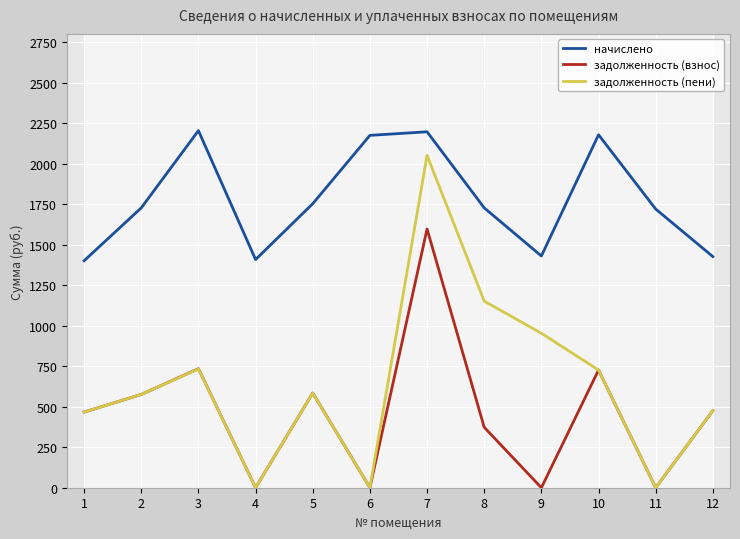

How many lines are shown in the chart?

3